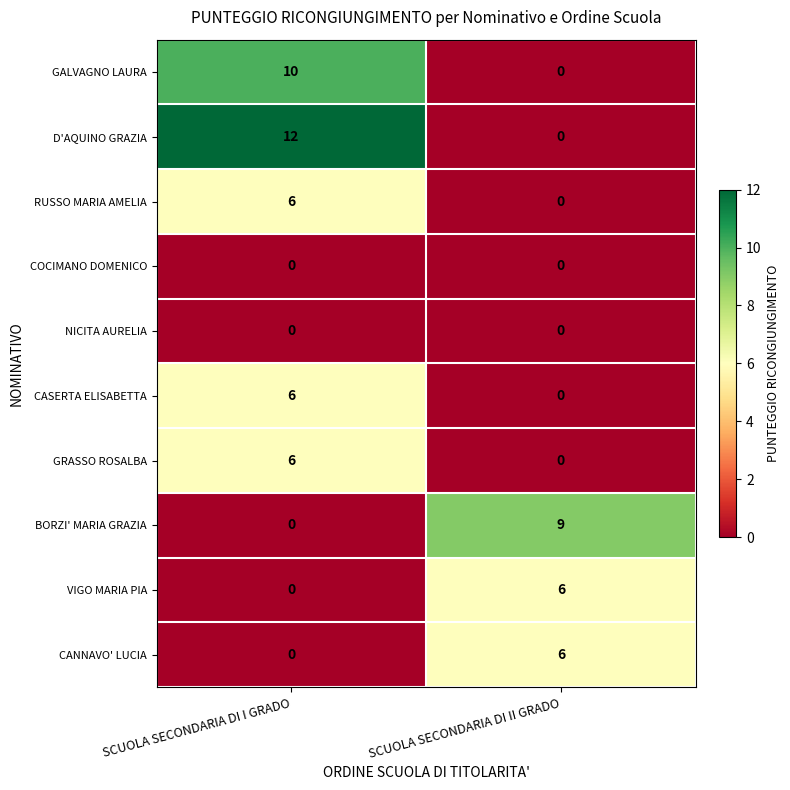

Reading left to right, transcribe all the data shown in this chart.

GALVAGNO LAURA: SCUOLA SECONDARIA DI I GRADO=10	SCUOLA SECONDARIA DI II GRADO=0
D'AQUINO GRAZIA: SCUOLA SECONDARIA DI I GRADO=12	SCUOLA SECONDARIA DI II GRADO=0
RUSSO MARIA AMELIA: SCUOLA SECONDARIA DI I GRADO=6	SCUOLA SECONDARIA DI II GRADO=0
COCIMANO DOMENICO: SCUOLA SECONDARIA DI I GRADO=0	SCUOLA SECONDARIA DI II GRADO=0
NICITA AURELIA: SCUOLA SECONDARIA DI I GRADO=0	SCUOLA SECONDARIA DI II GRADO=0
CASERTA ELISABETTA: SCUOLA SECONDARIA DI I GRADO=6	SCUOLA SECONDARIA DI II GRADO=0
GRASSO ROSALBA: SCUOLA SECONDARIA DI I GRADO=6	SCUOLA SECONDARIA DI II GRADO=0
BORZI' MARIA GRAZIA: SCUOLA SECONDARIA DI I GRADO=0	SCUOLA SECONDARIA DI II GRADO=9
VIGO MARIA PIA: SCUOLA SECONDARIA DI I GRADO=0	SCUOLA SECONDARIA DI II GRADO=6
CANNAVO' LUCIA: SCUOLA SECONDARIA DI I GRADO=0	SCUOLA SECONDARIA DI II GRADO=6